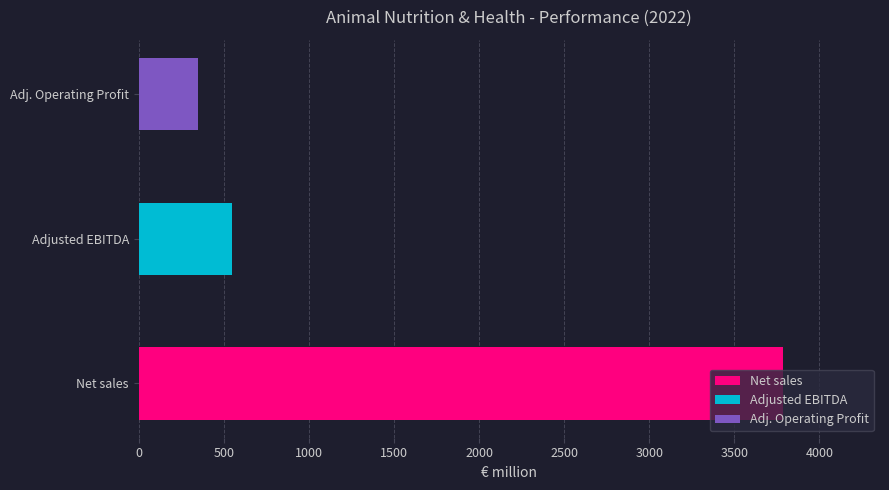

Between Net sales from continuing operations and Adjusted EBITDA, which is larger?

Net sales from continuing operations